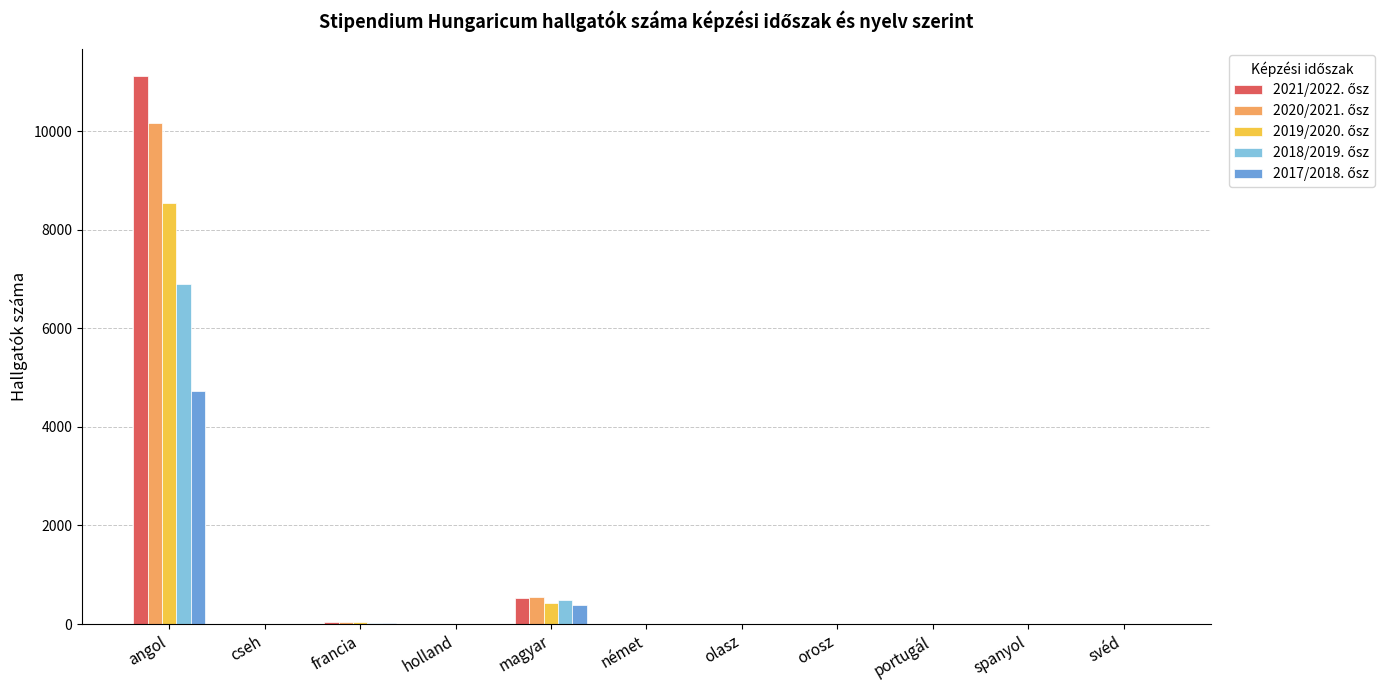

What is the spread (max minus min) of values at francia?

27